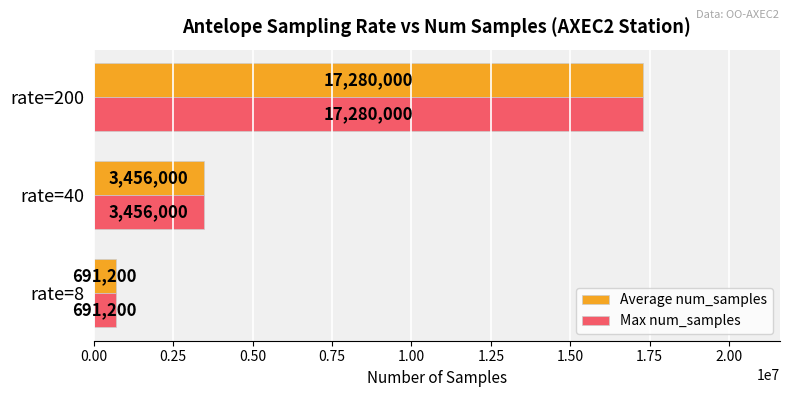

The Average num_samples series shows 691200 at rate=8. True or false?

True